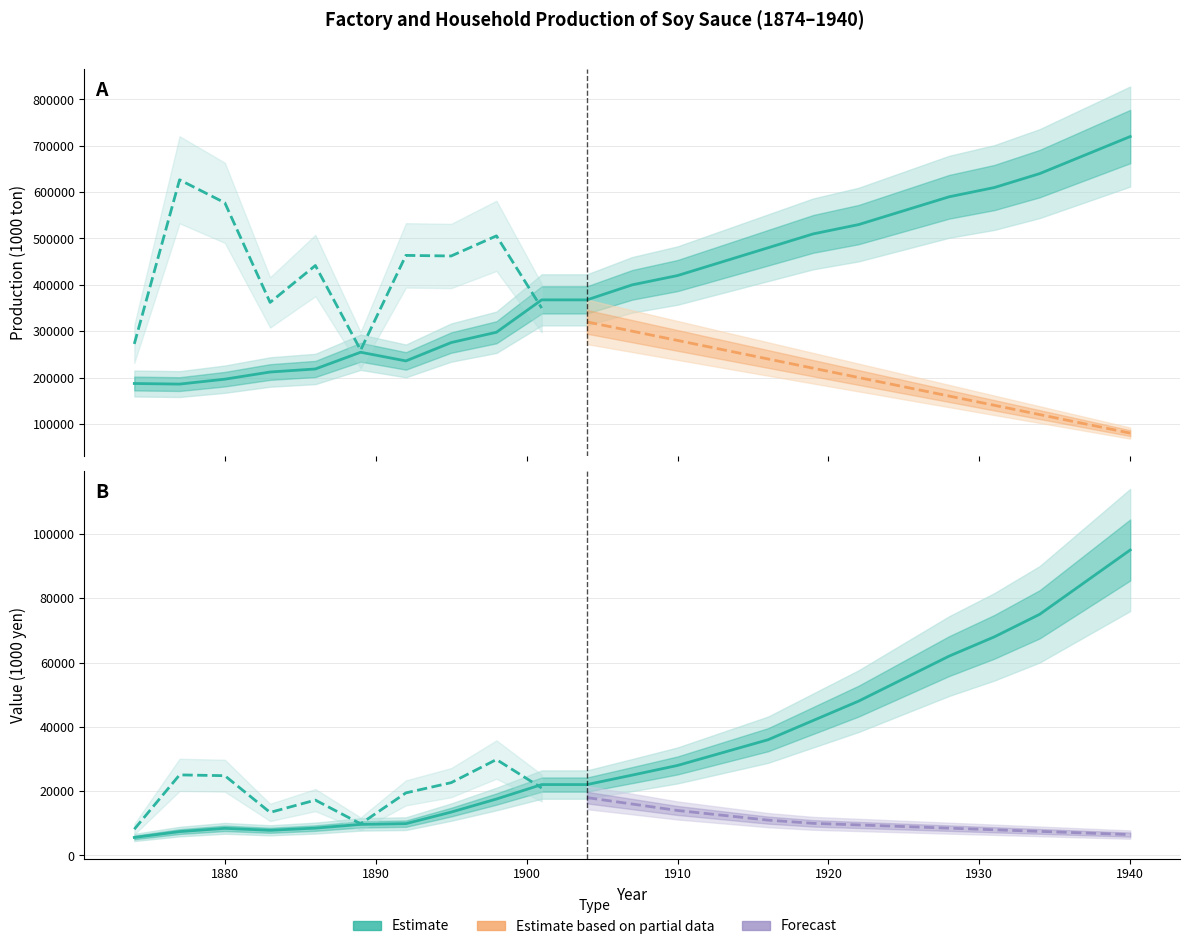

How many data points in Factory Production (1000 ton) are above 400000?

11